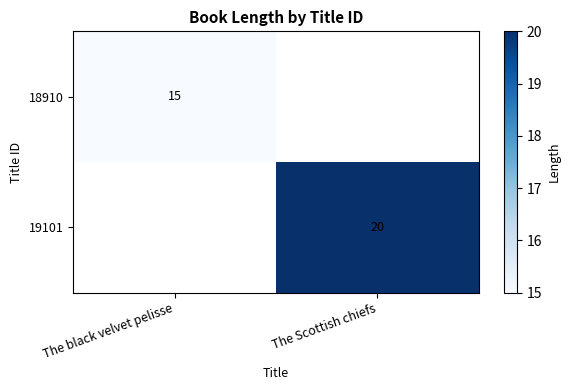

The value of 18910 at The black velvet pelisse is 4. True or false?

False